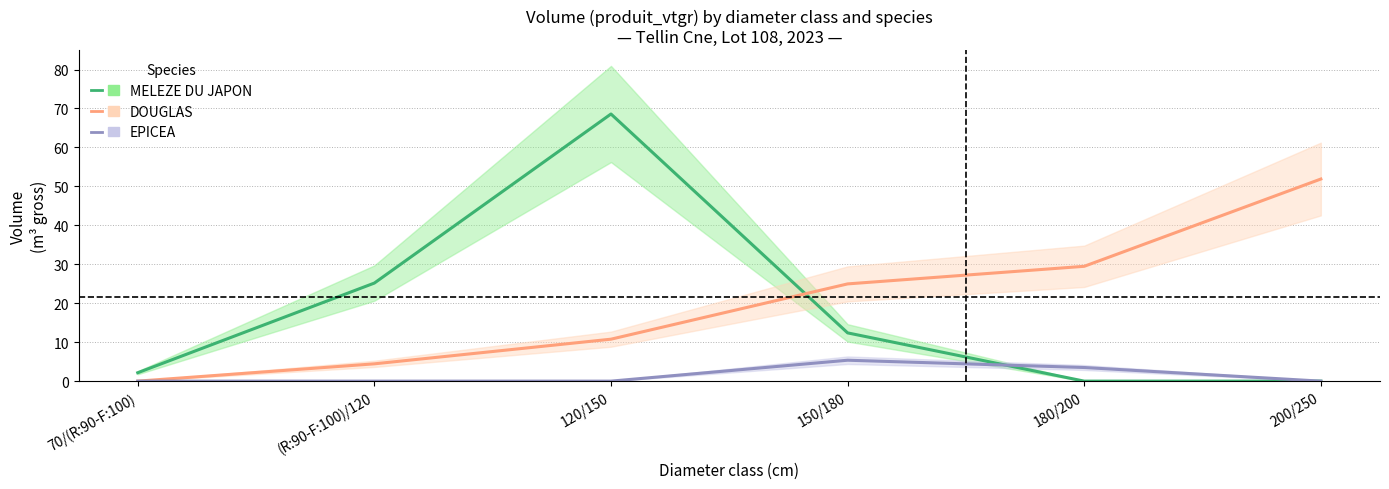

Which series has the widest spread of values?

MELEZE DU JAPON